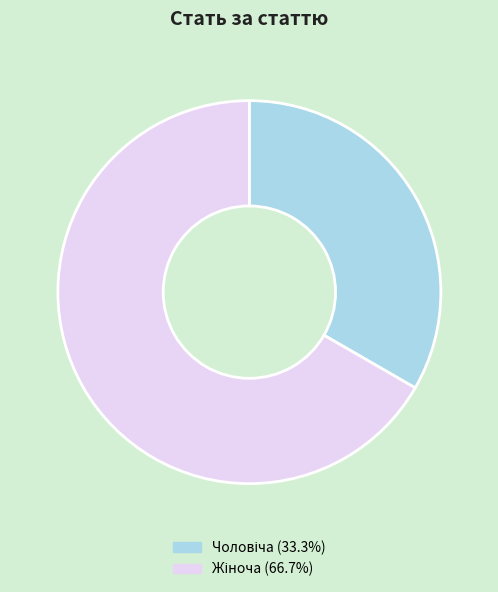

Is there any slice that represents more than half of the pie?

Yes